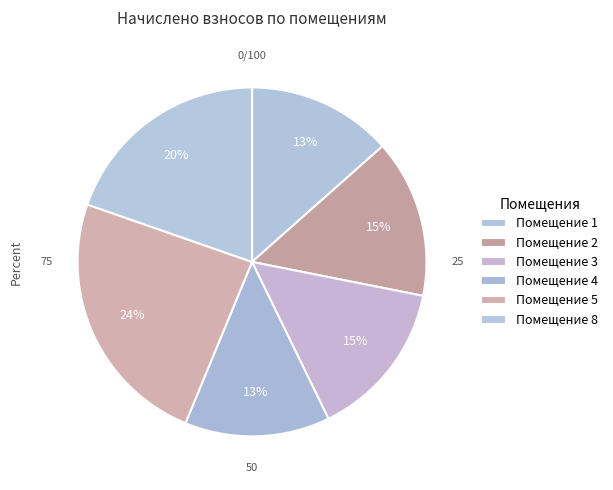

How many slices are in this pie chart?

6